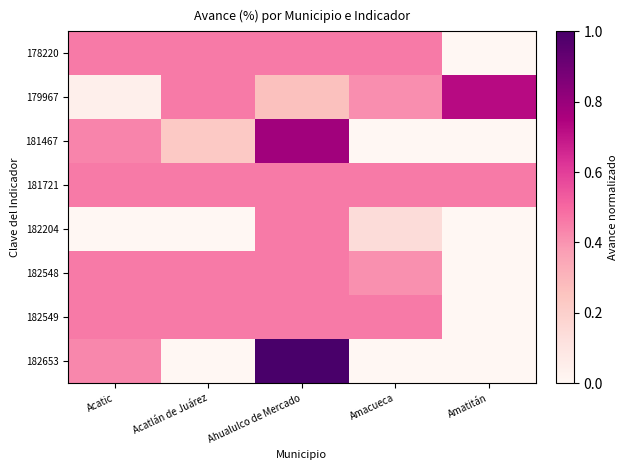

What is the greatest value displayed?

1.0